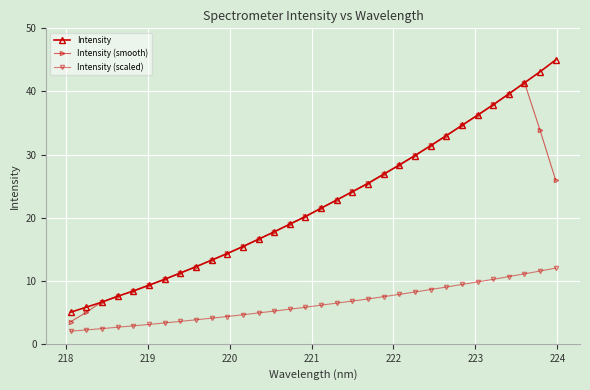

What is the lowest value of the Intensity (smooth) series?

3.5